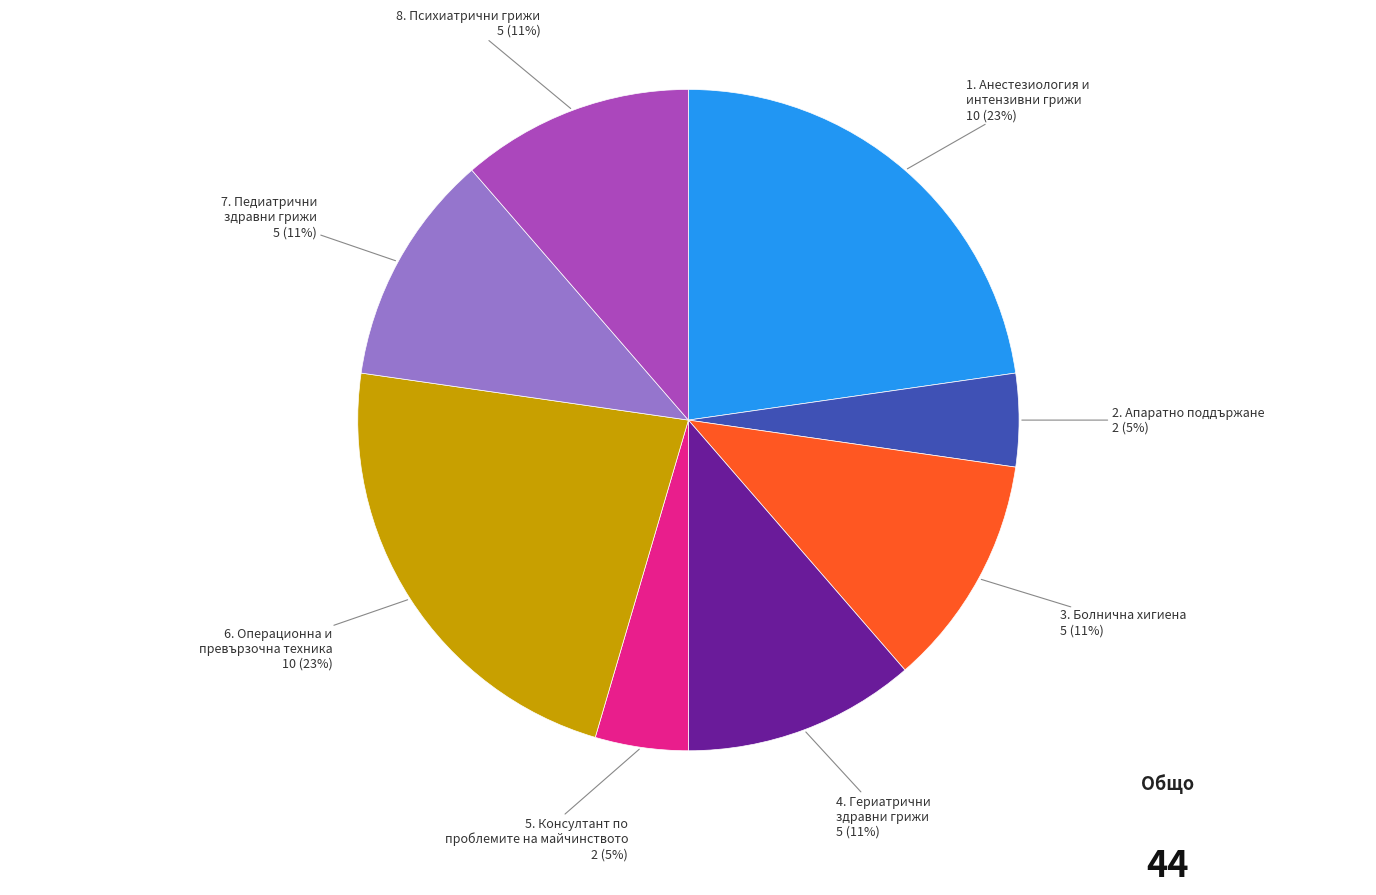

To the nearest percent, what portion does 1. Анестезиология и интензивни грижи represent?

23%